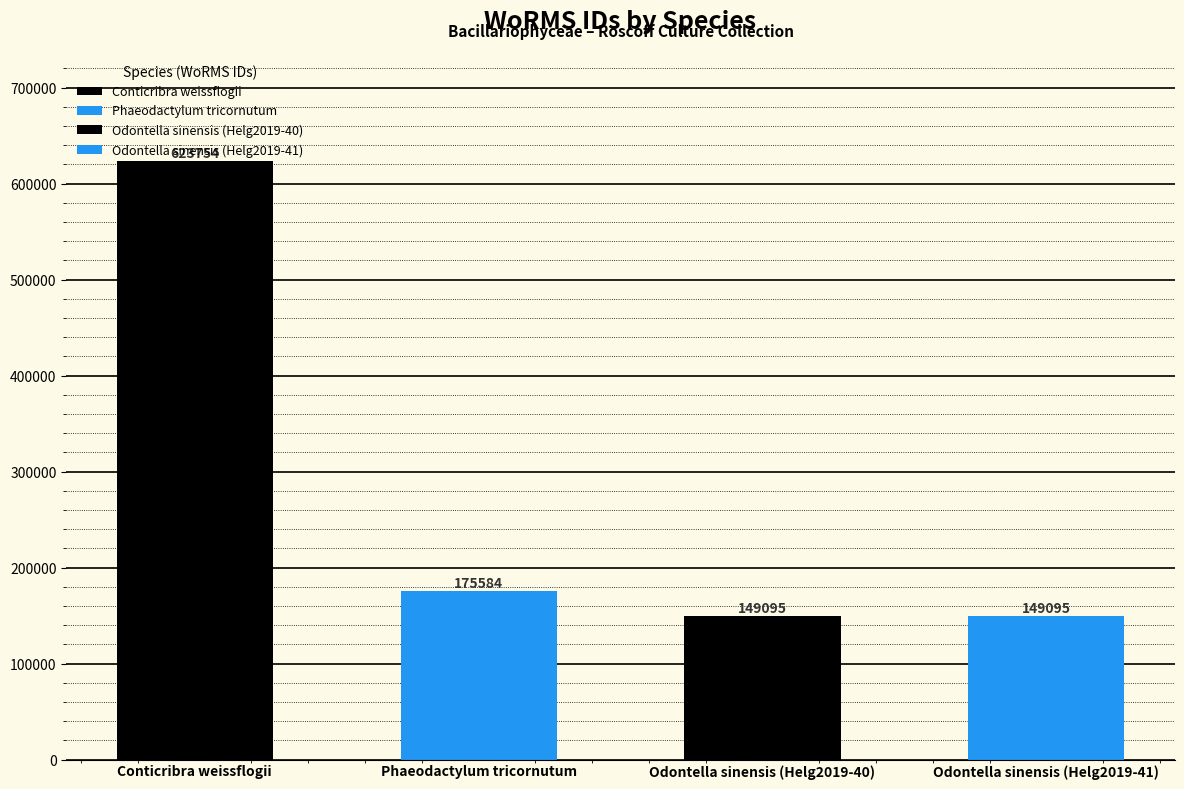

Which category has the highest value across all series?

Conticribra weissflogii